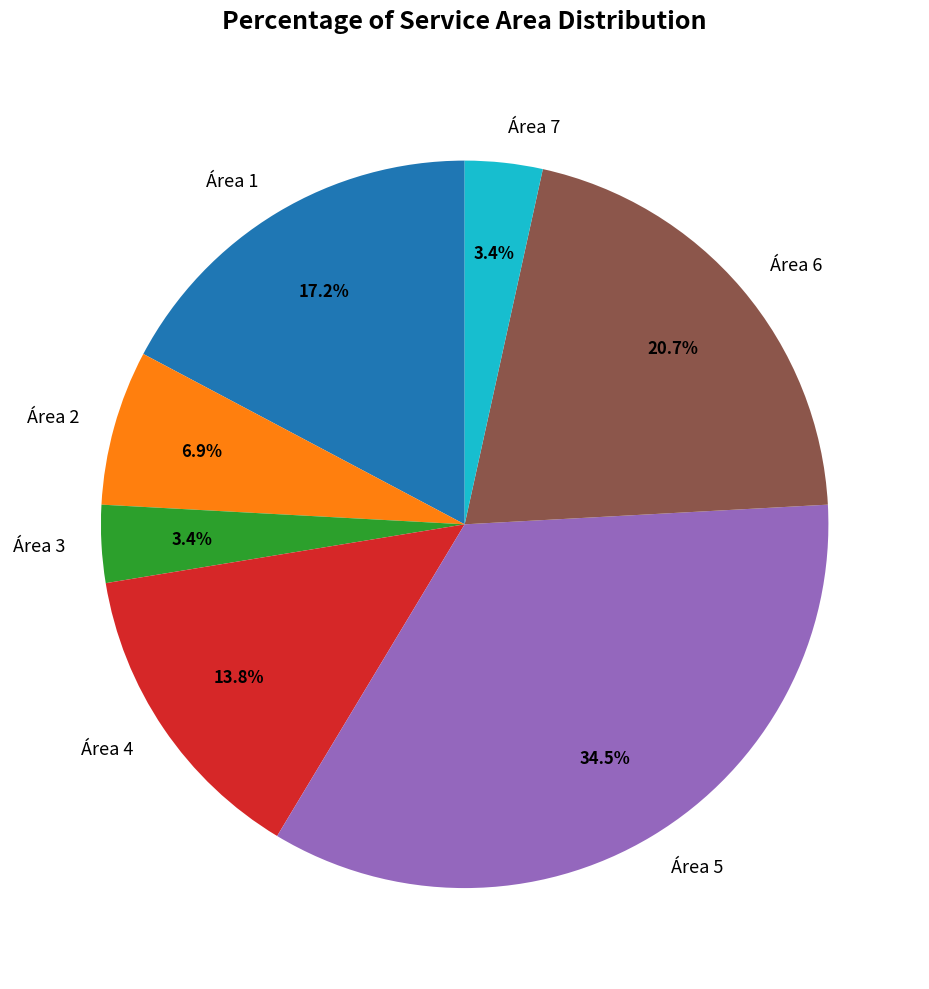

Which slice is the largest?

Área 5